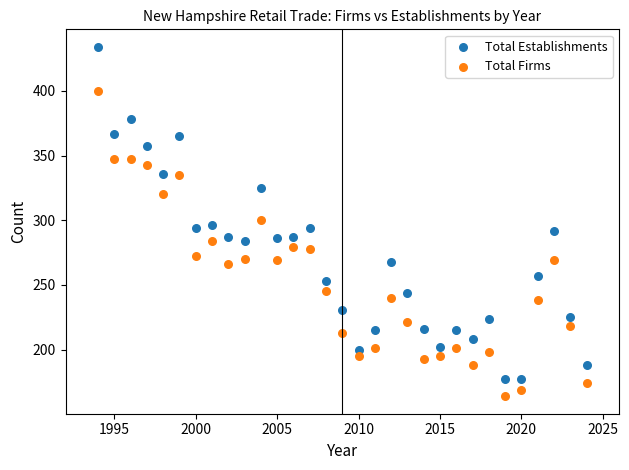

Which series contains the highest Y value?

Total Establishments